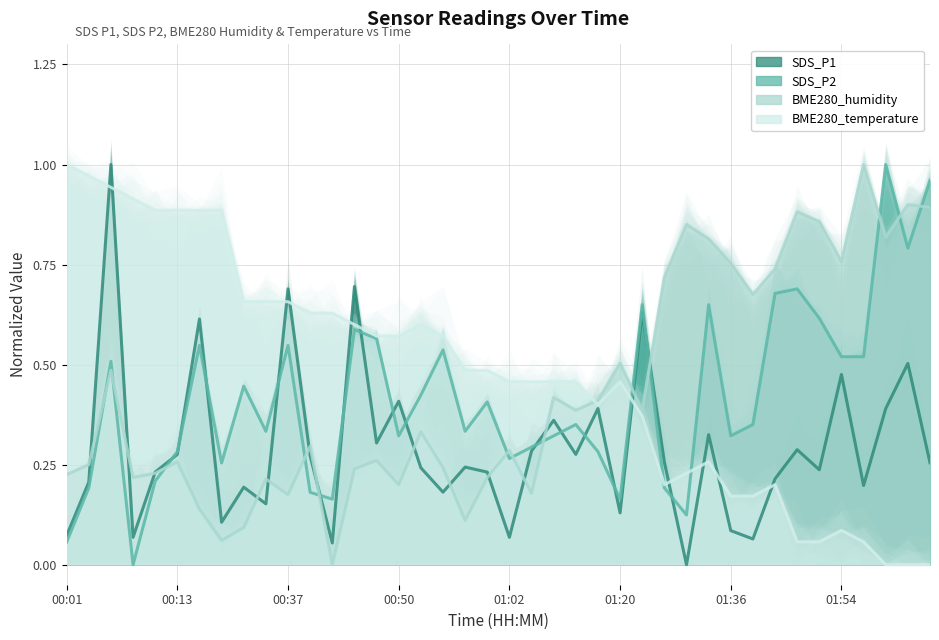

In SDS_P2, how many points are lower than both neighbors (excluding endpoints)?

11